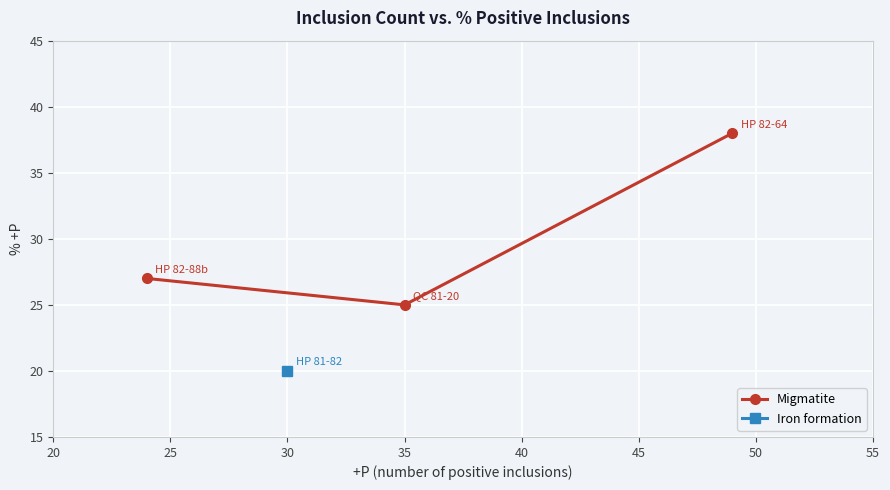

What is the difference between the maximum and second lowest values?

11